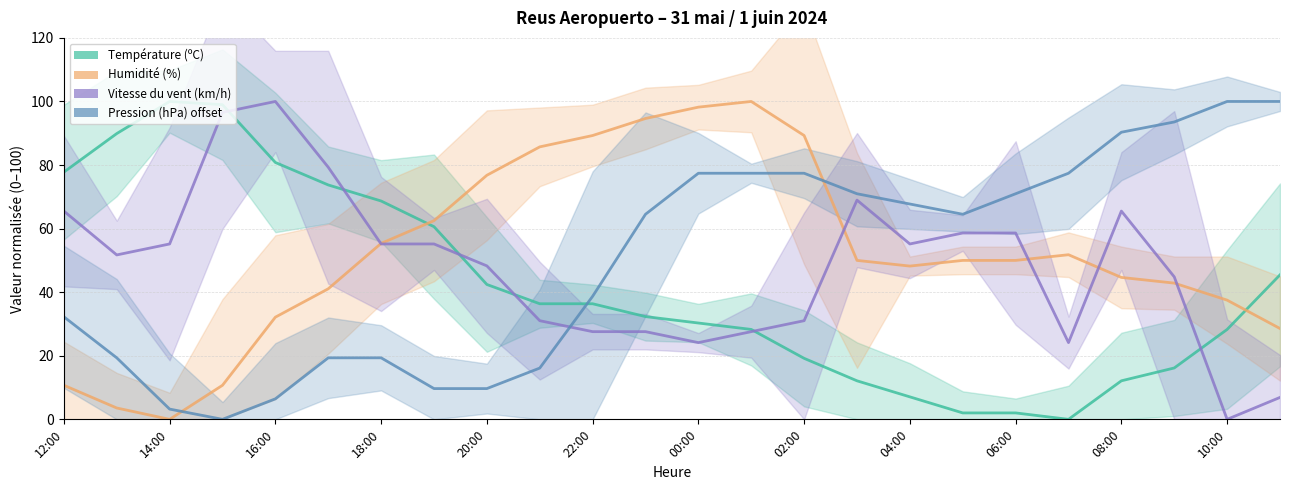

What position from the right is 23?

1